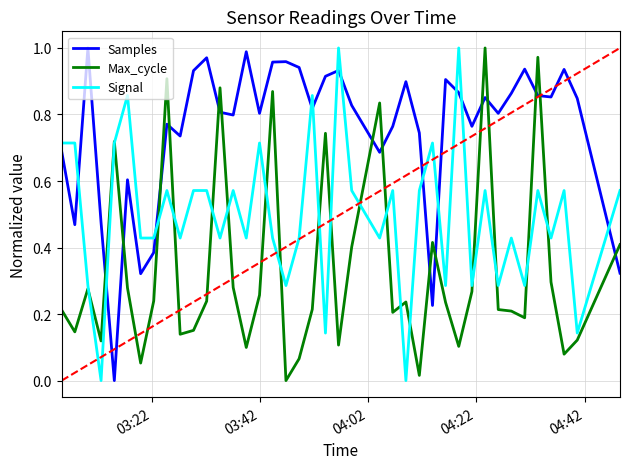

List the series in order of their overall mean, highest first.

Samples, Signal, Max_cycle